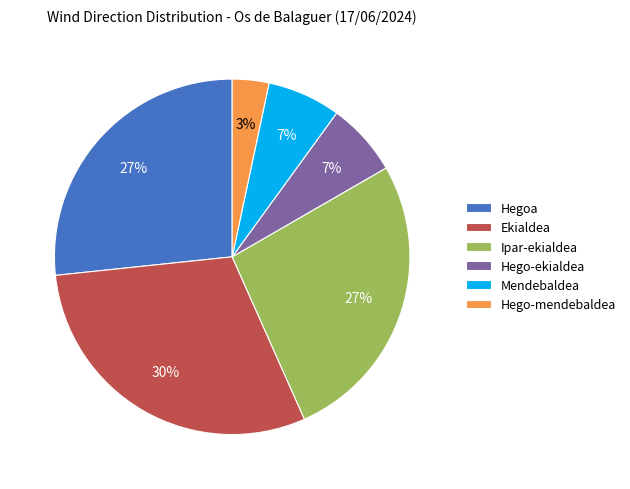

To the nearest percent, what is the difference between the largest and smallest slice percentages?

27%